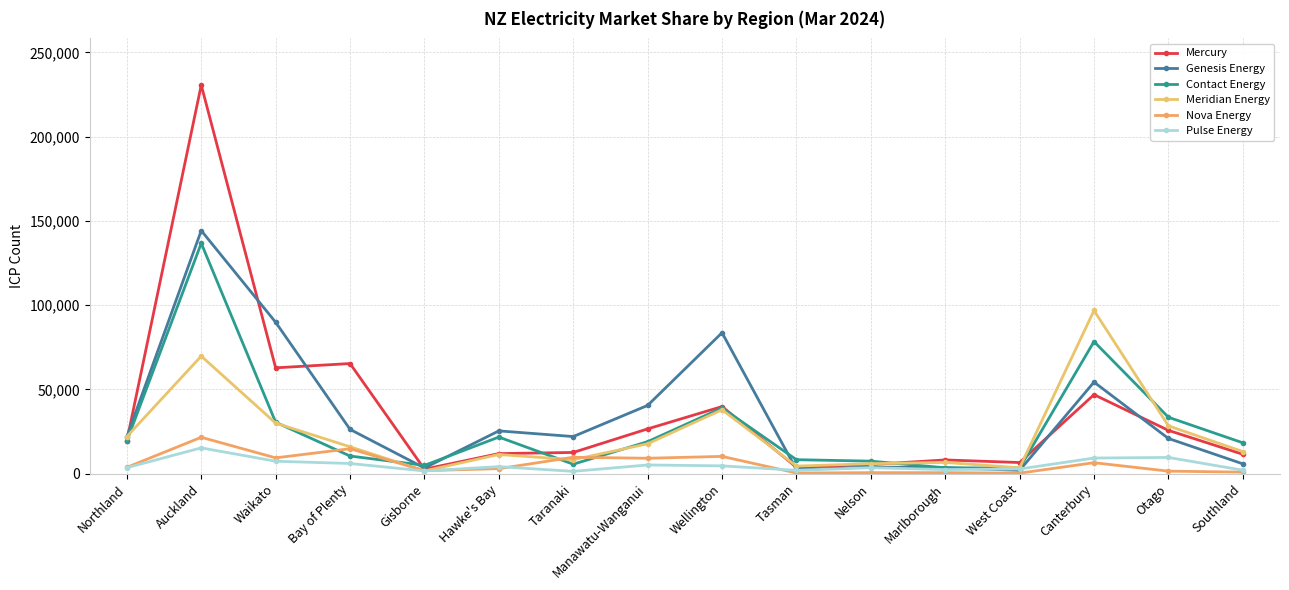

The Nova Energy series shows 597 at Gisborne. True or false?

False